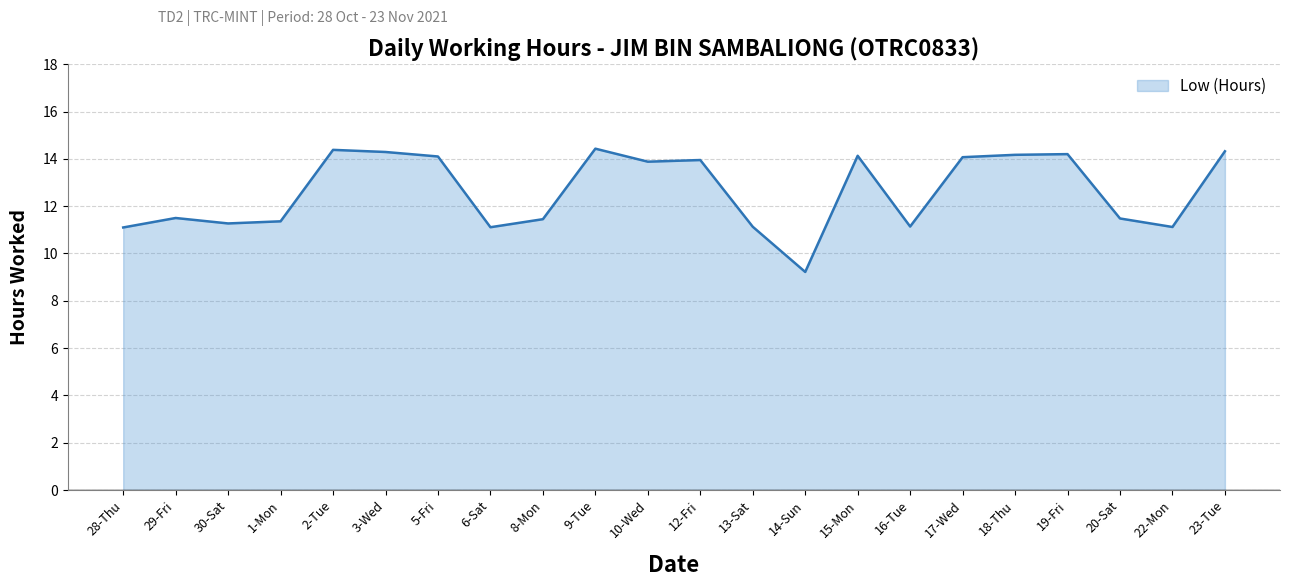

What position from the right is 12-Fri?

11